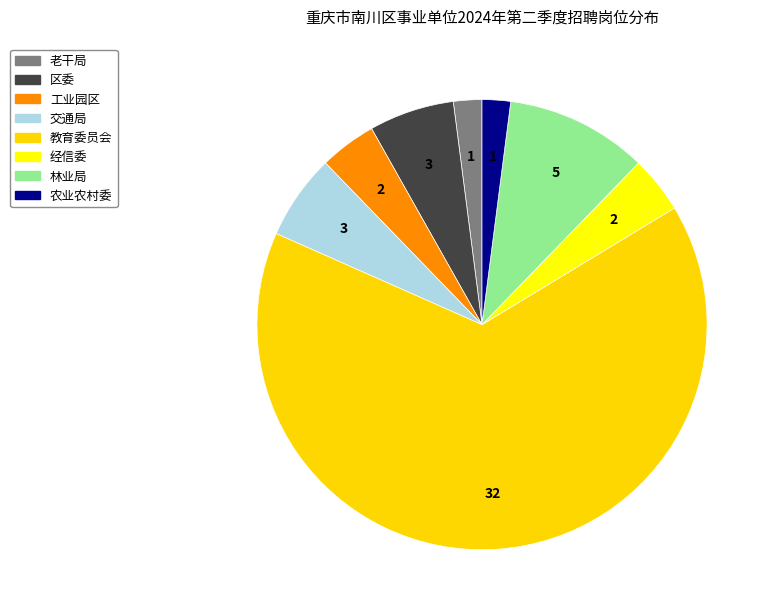

Which category has the biggest portion of the pie?

重庆市南川区教育委员会